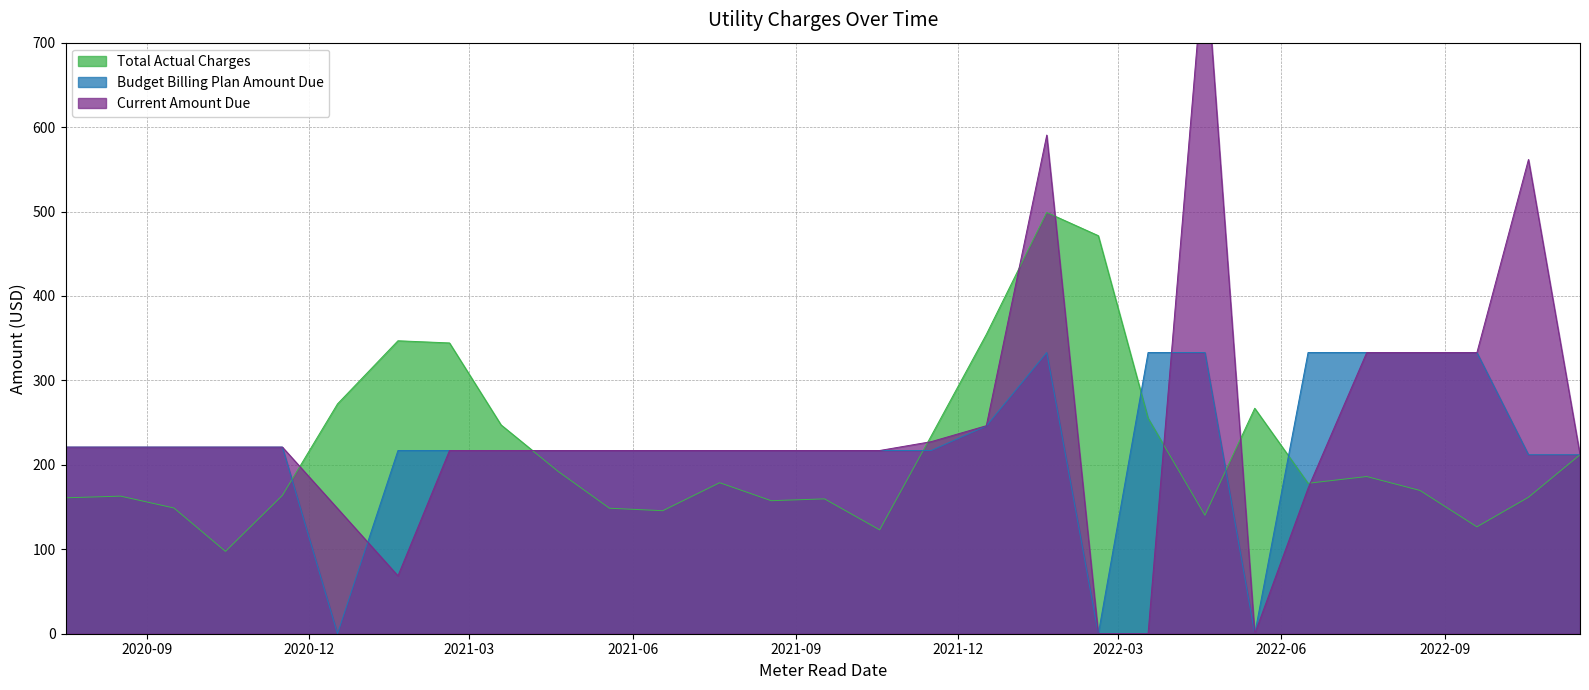

At which category is the sum across all series the highest?

2022-01-20